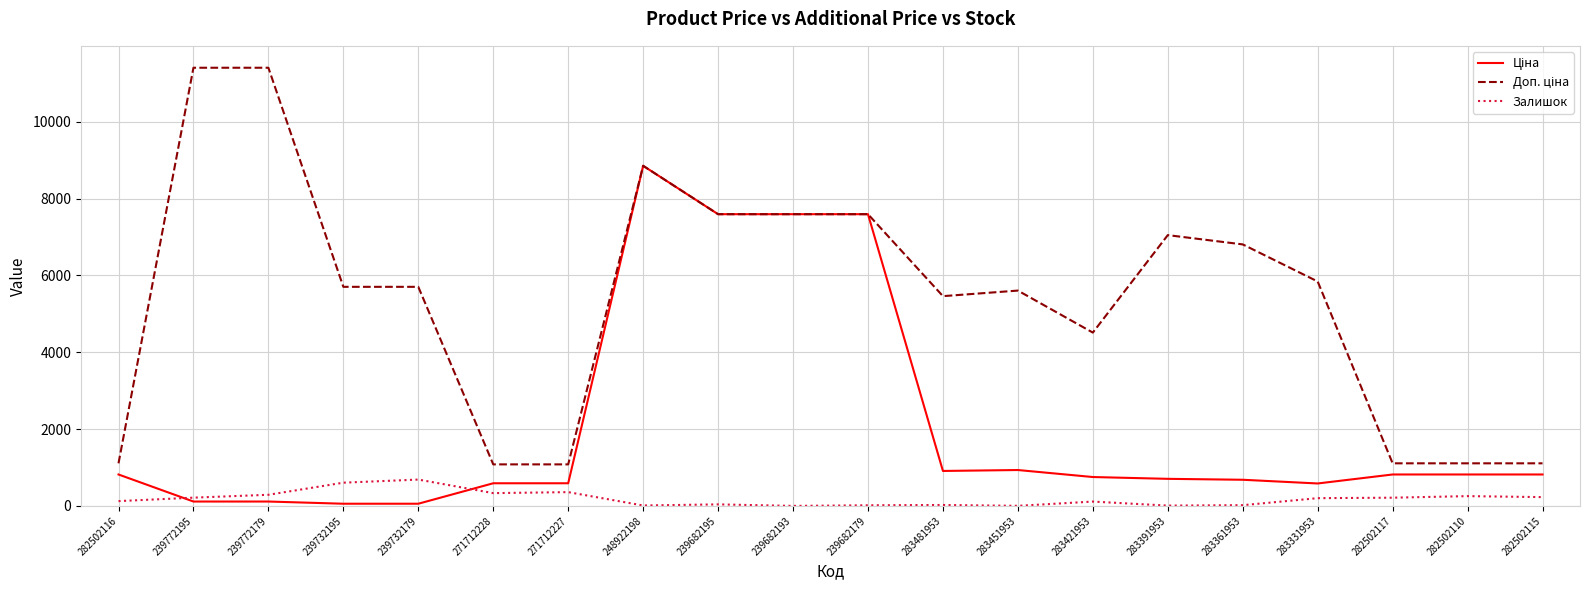

True or false: Залишок has a value of 40.0 at 239682195.

True